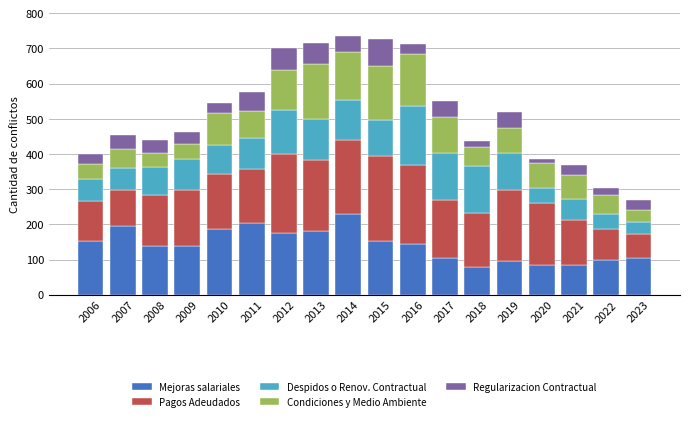

What is the difference between the Mejoras salariales values at 2023 and 2015?

49